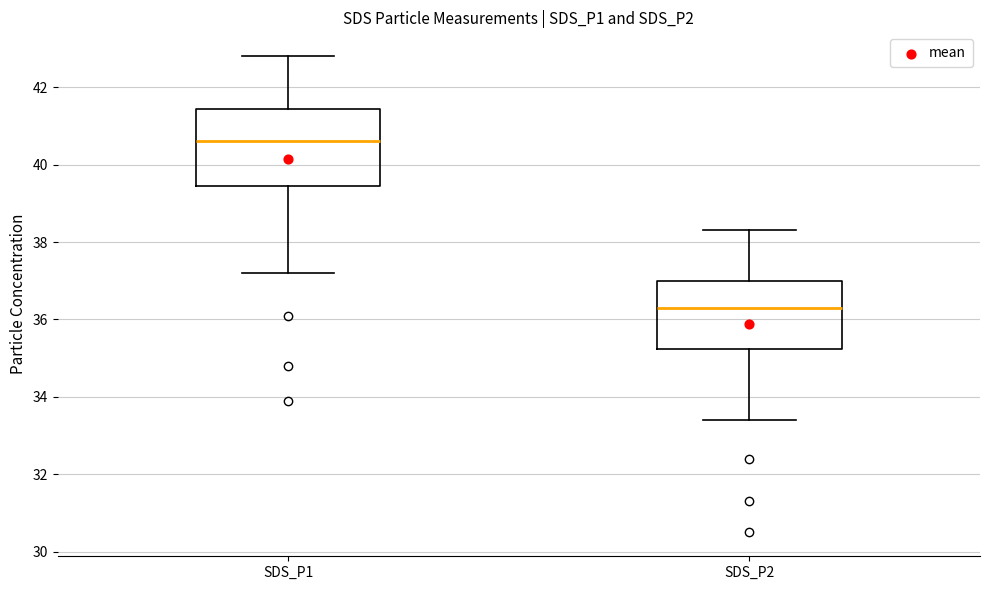

Where is the lower edge of the box for SDS_P1 on the y-axis? The values are not printed on the chart, so give them approximately, as read against the axis.

39.4